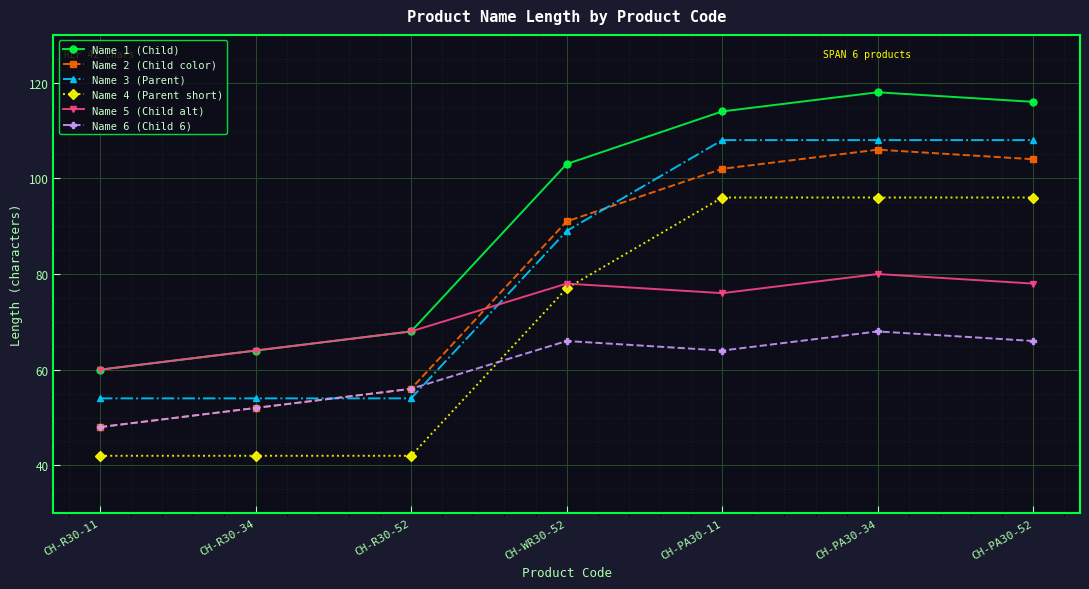

Count the number of data series in this chart.

6